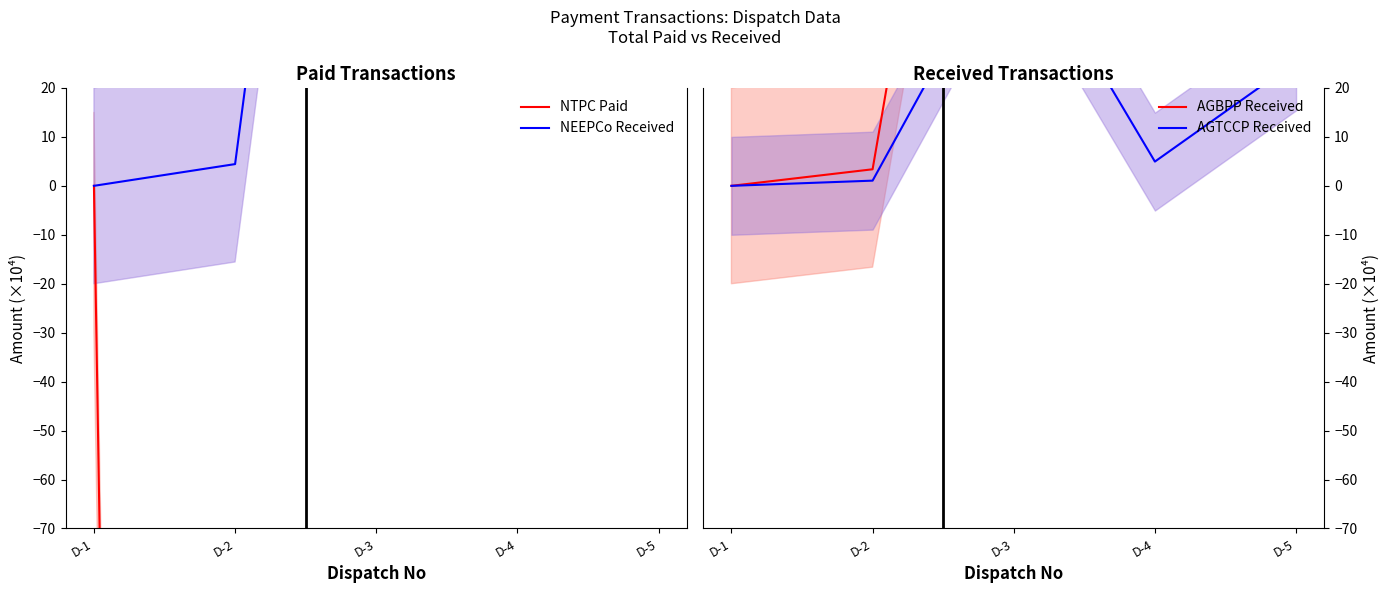

What are all the series names shown in the legend?

NTPC Paid, NEEPCo Received, AGBPP Received, AGTCCP Received